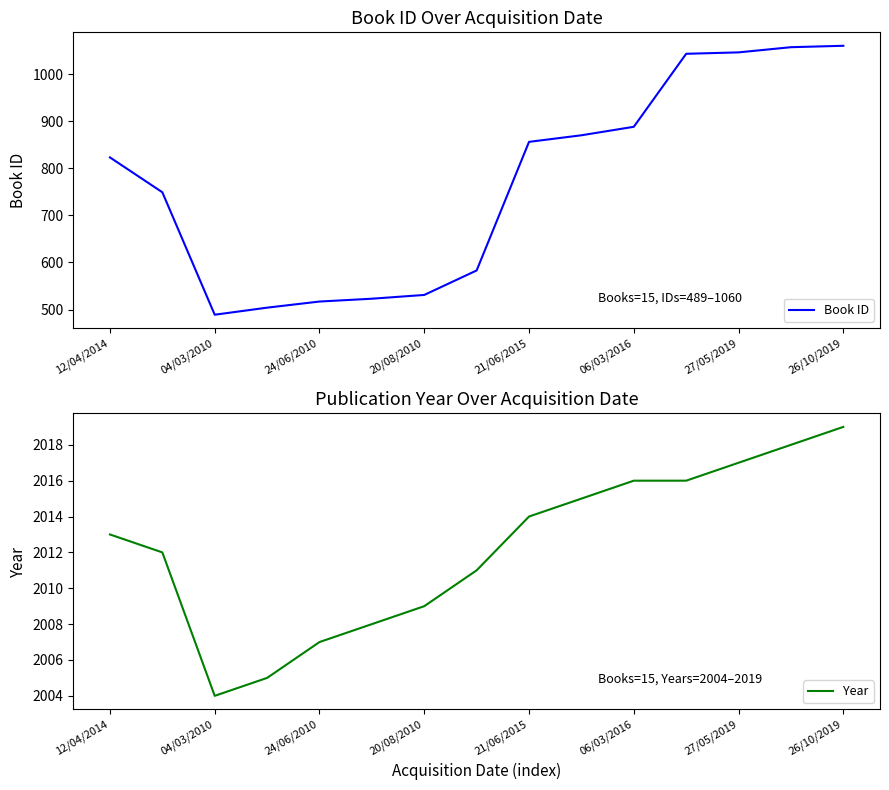

Reading left to right, what are all the values shown in this chart?

Book ID: 823	749	489	504	517	523	531	583	856	870	888	1043	1046	1057	1060
Year: 2013	2012	2004	2005	2007	2008	2009	2011	2014	2015	2016	2016	2017	2018	2019